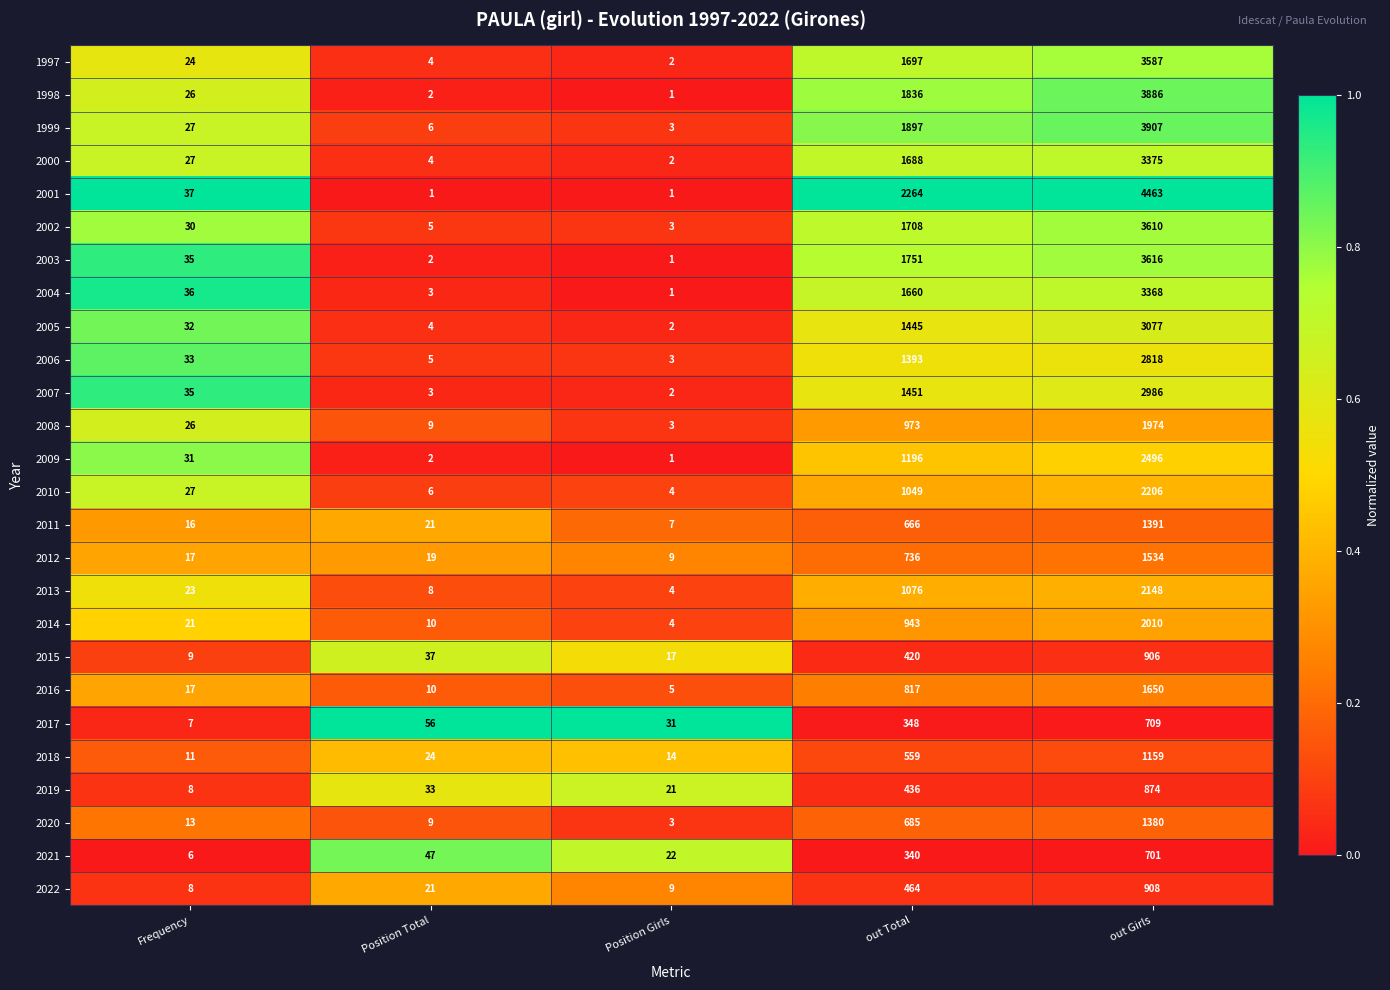

What is the difference between the maximum and minimum values in the 2009 series?

2495